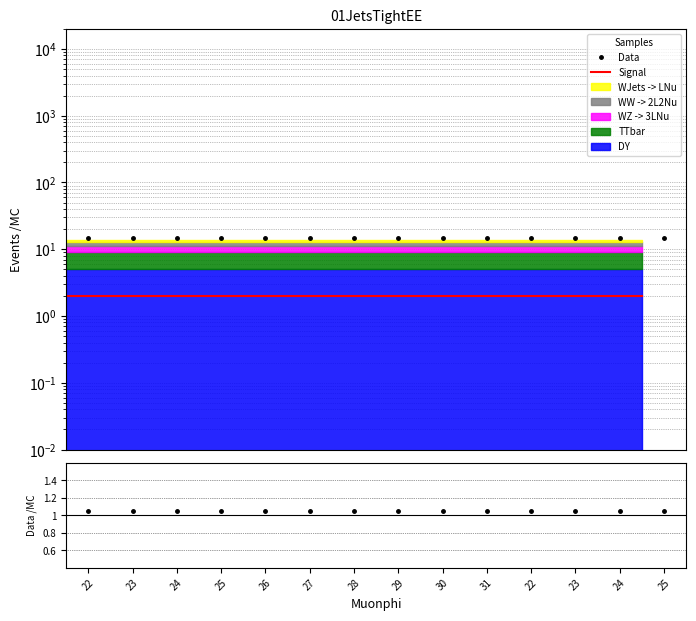

What is the sum of the Data/MC values at 26 and 29?

2.1